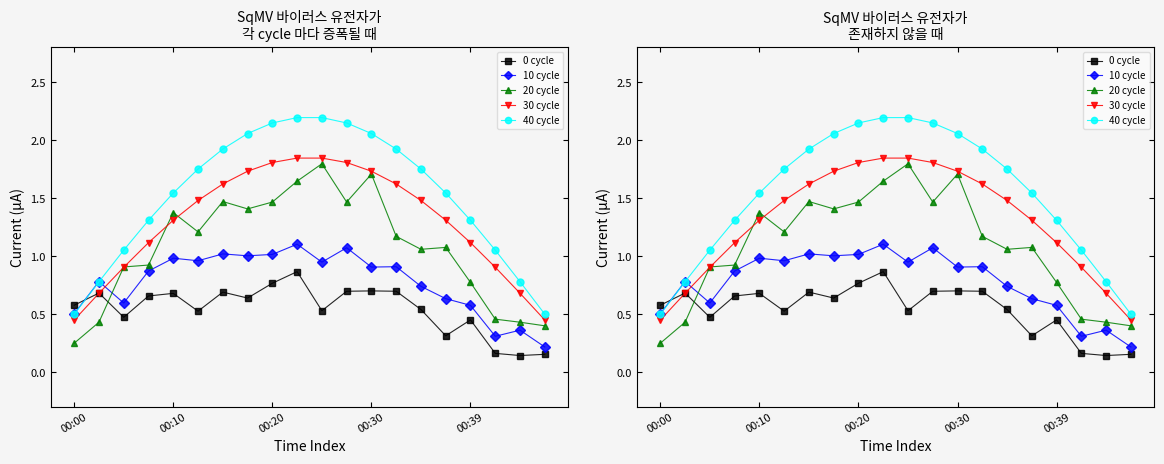

Reading right to left, list all the values displayed in this chart.

SDS_P1: 0.2	0.1	0.2	0.5	0.3	0.5	0.7	0.7	0.7	0.5	0.9	0.8	0.6	0.7	0.5	0.7	0.7	0.5	0.7	0.6
SDS_P2: 0.2	0.4	0.3	0.6	0.6	0.7	0.9	0.9	1.1	0.9	1.1	1.0	1.0	1.0	1.0	1.0	0.9	0.6	0.8	0.5
Signal: 0.4	0.4	0.5	0.8	1.1	1.1	1.2	1.7	1.5	1.8	1.6	1.5	1.4	1.5	1.2	1.4	0.9	0.9	0.4	0.2
BME280_temperature: 0.5	0.7	0.9	1.1	1.3	1.5	1.6	1.7	1.8	1.8	1.8	1.8	1.7	1.6	1.5	1.3	1.1	0.9	0.7	0.5
BME280_humidity: 0.5	0.8	1.1	1.3	1.5	1.8	1.9	2.1	2.1	2.2	2.2	2.1	2.1	1.9	1.8	1.5	1.3	1.1	0.8	0.5